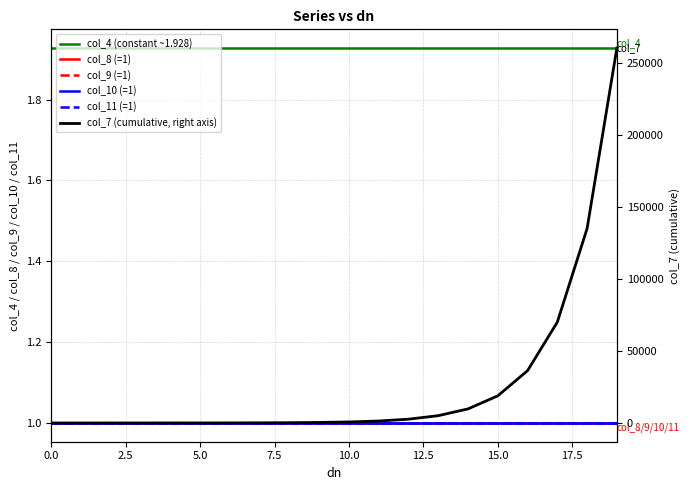

True or false: col_10 (=1) and col_9 (=1) cross at least once.

False